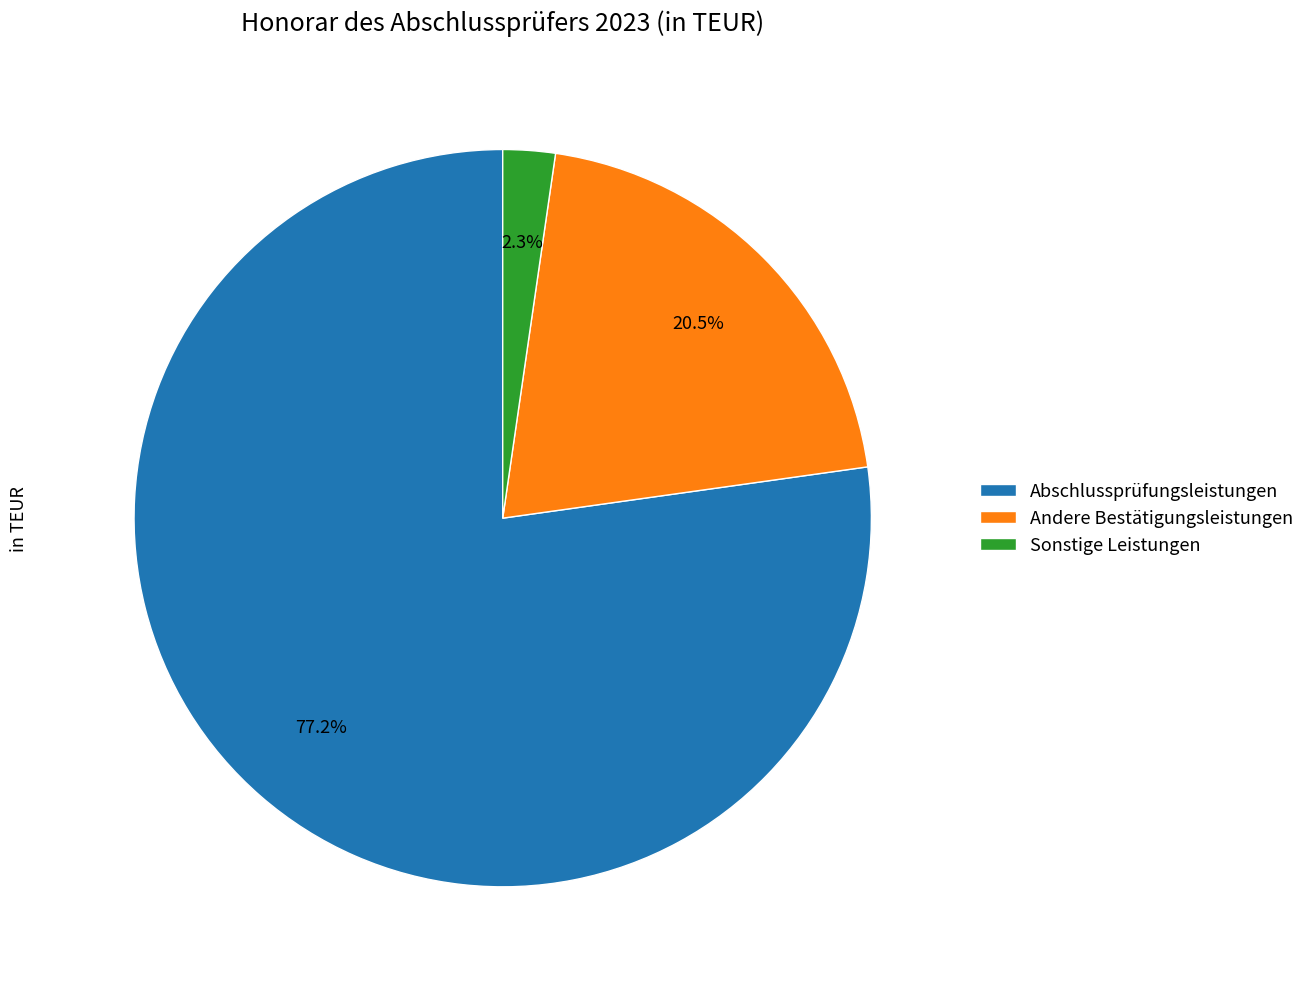

To the nearest percent, what is the difference between the Sonstige Leistungen and Abschlussprüfungsleistungen slice percentages?

75%